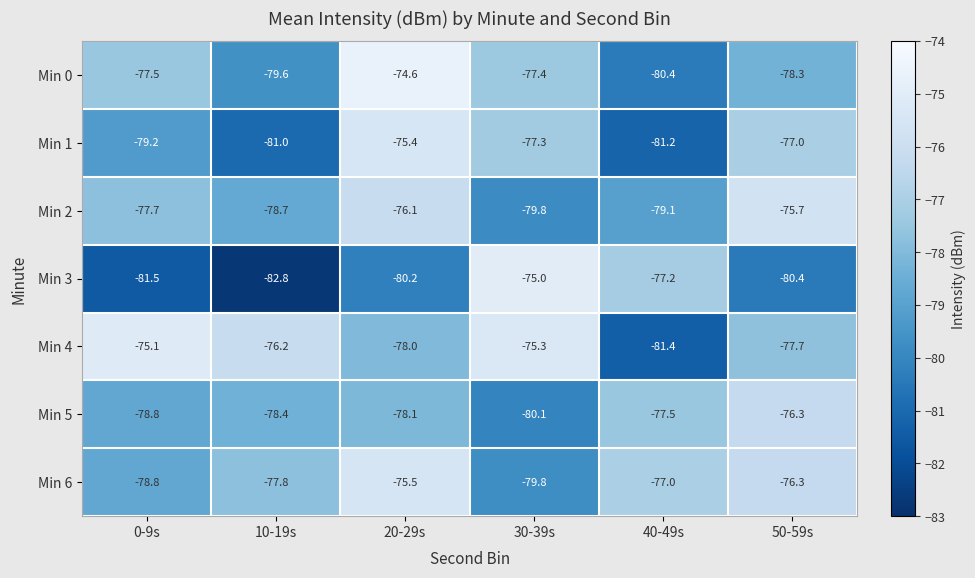

Where is Min 5 nearest to the value -78?

20-29s